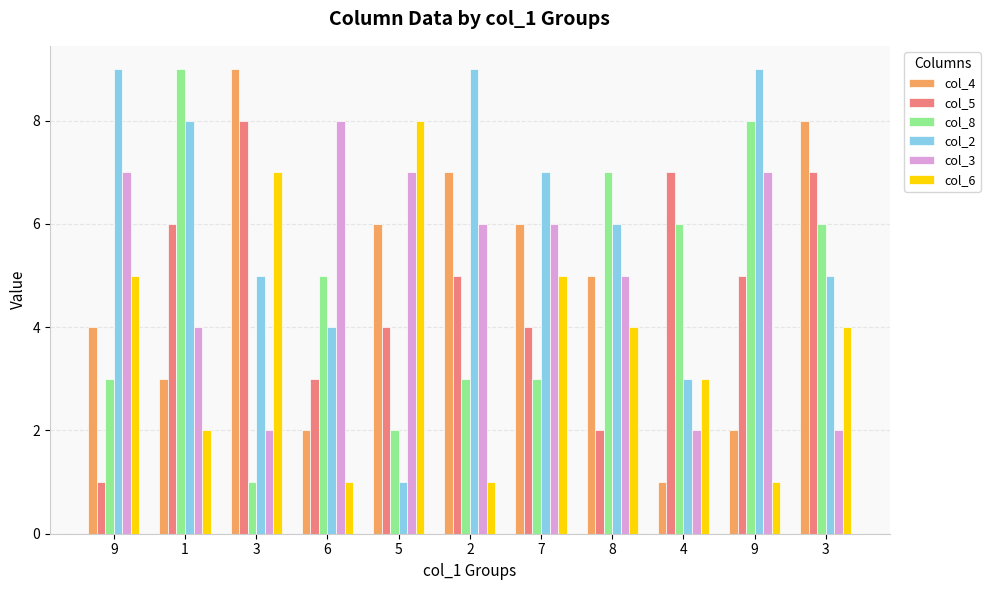

How many data points in col_4 are less than 5?

5